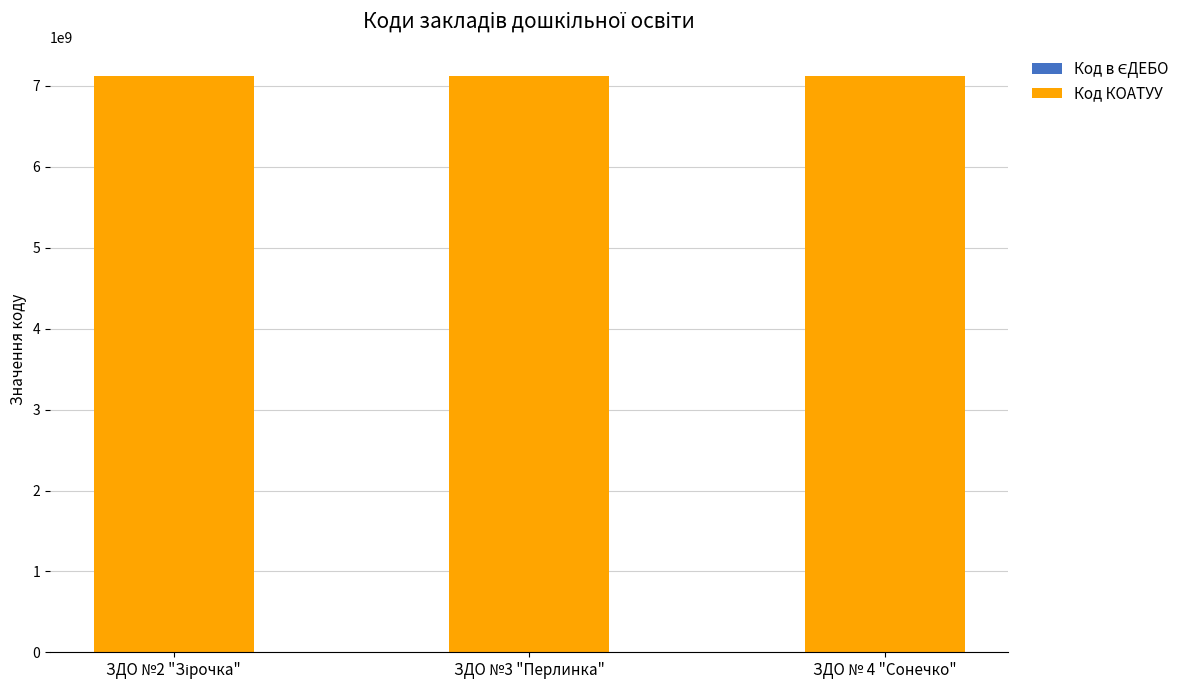

The value of Код в ЄДЕБО at ЗДО №3 "Перлинка" is 292587. True or false?

False